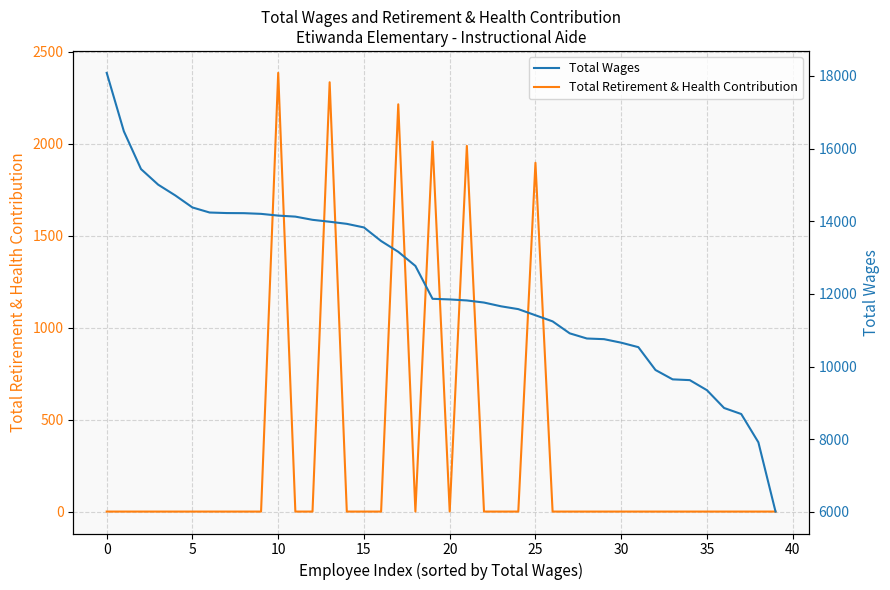

What is the sum of all Total Wages values?

491269